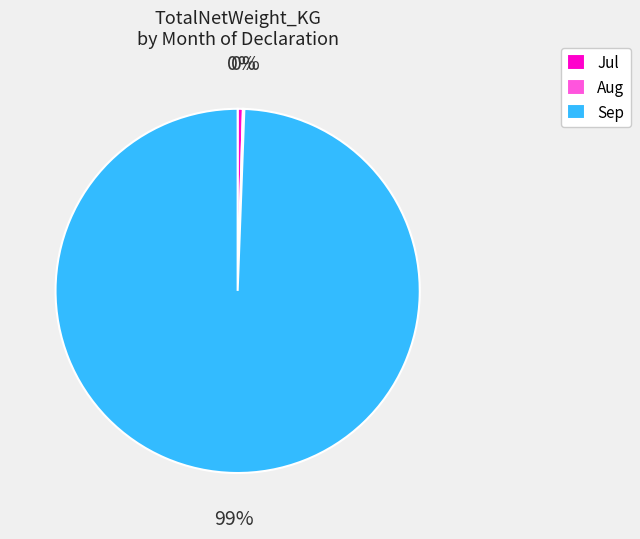

To the nearest percent, what is the average slice percentage?

33%